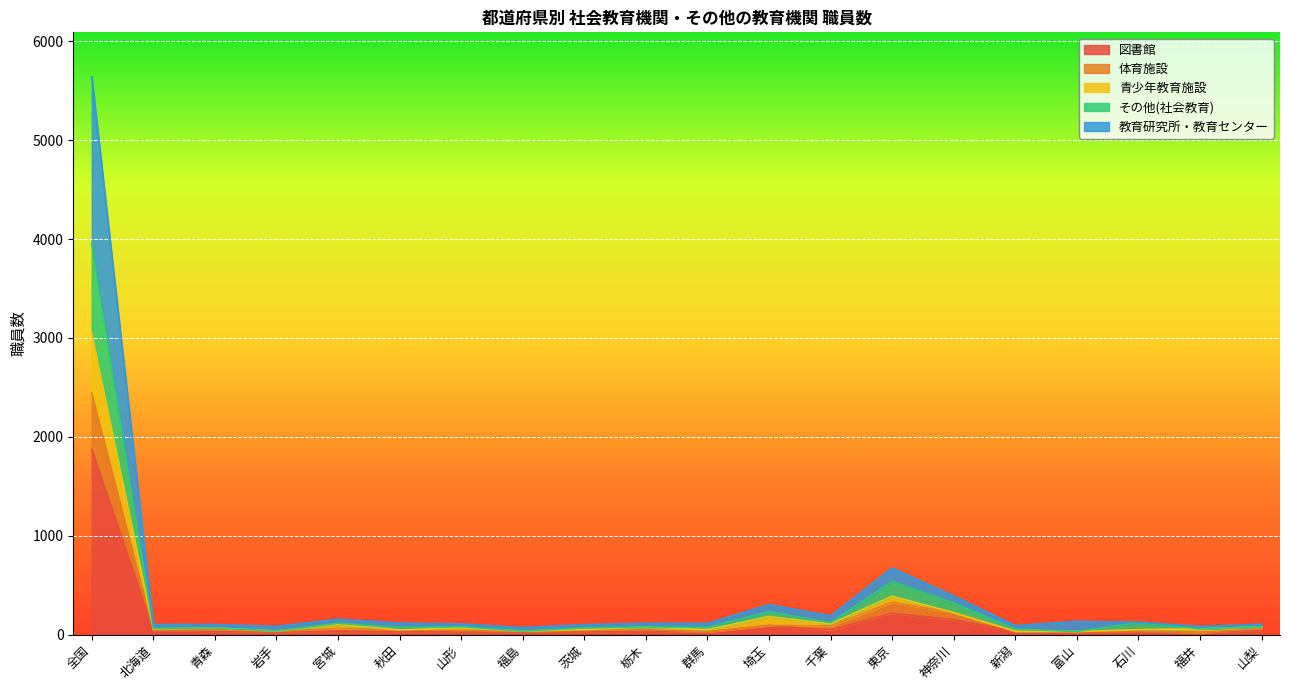

What is the lowest value of the 体育施設 series?

21